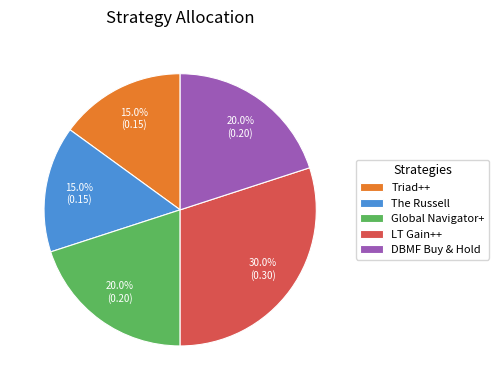

To the nearest percent, what portion does DBMF Buy & Hold represent?

20%